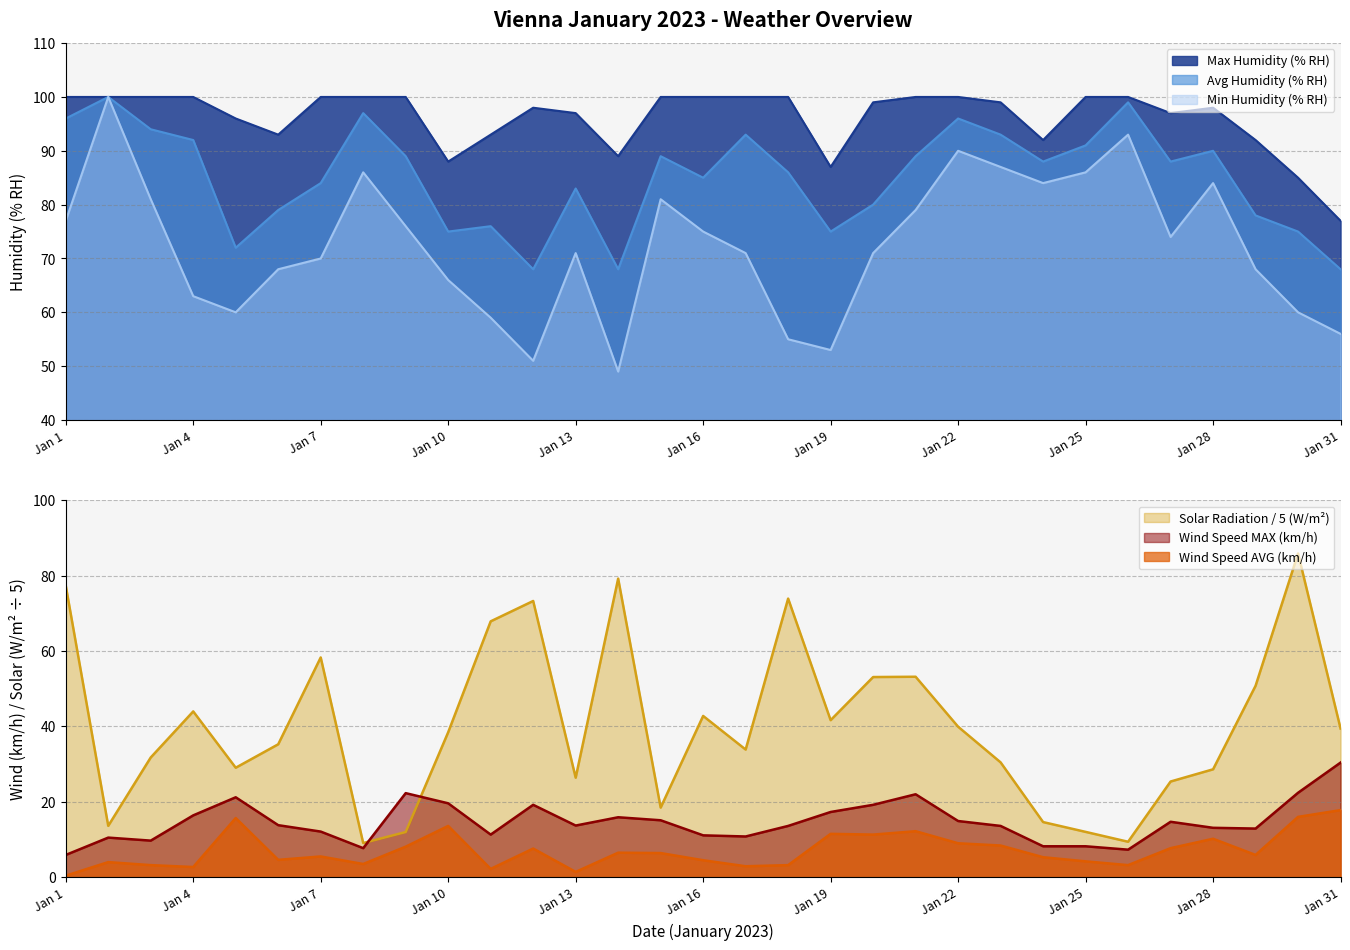

What is the difference between the maximum and minimum values in the Avg Humidity (% RH) series?

32